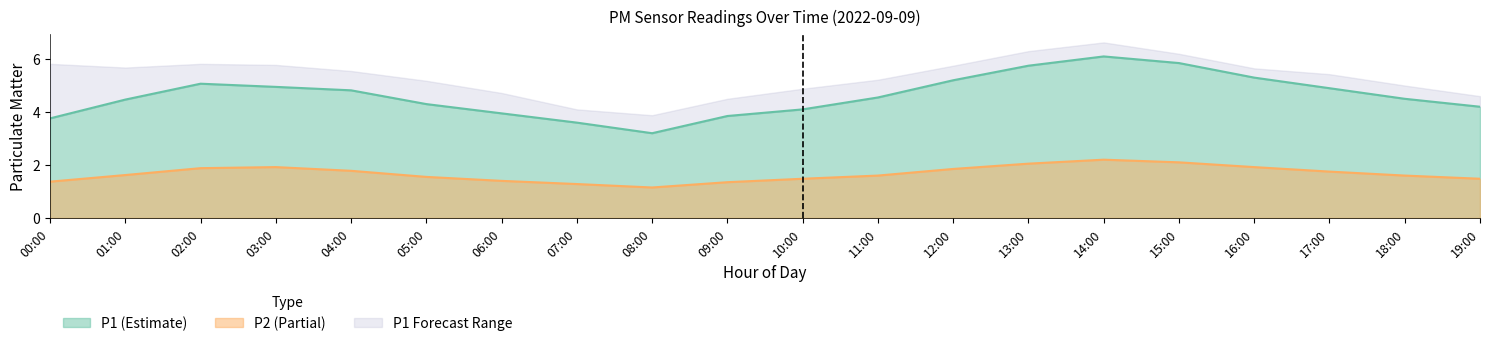

What is the total value across all series at 19:00?

5.7